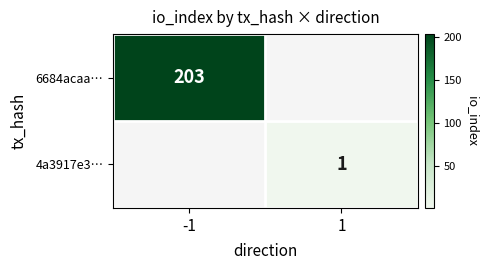

Is it true that 6684acaa… equals 203 at -1?

True